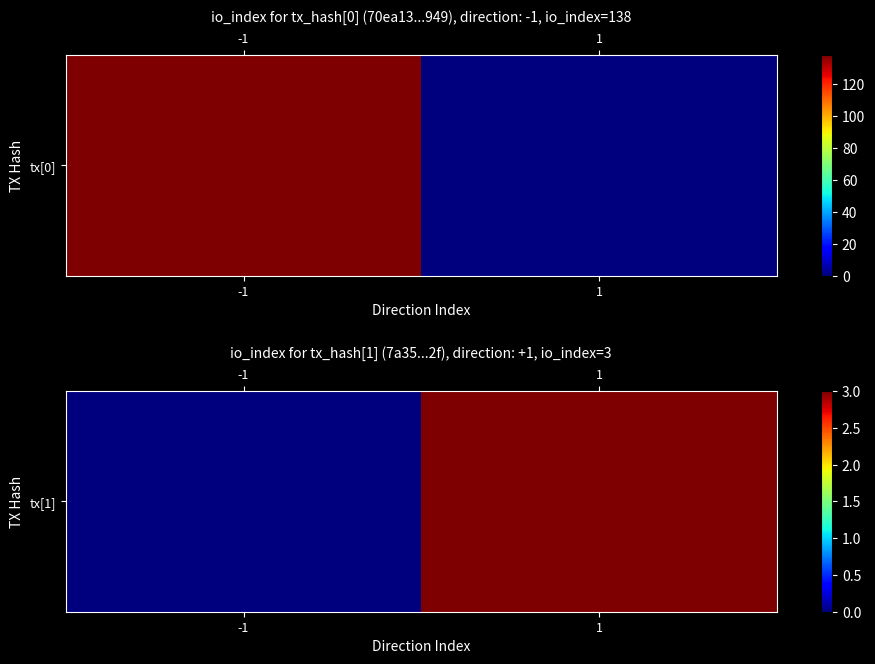

Rank the categories by value from highest to lowest.

1, -1